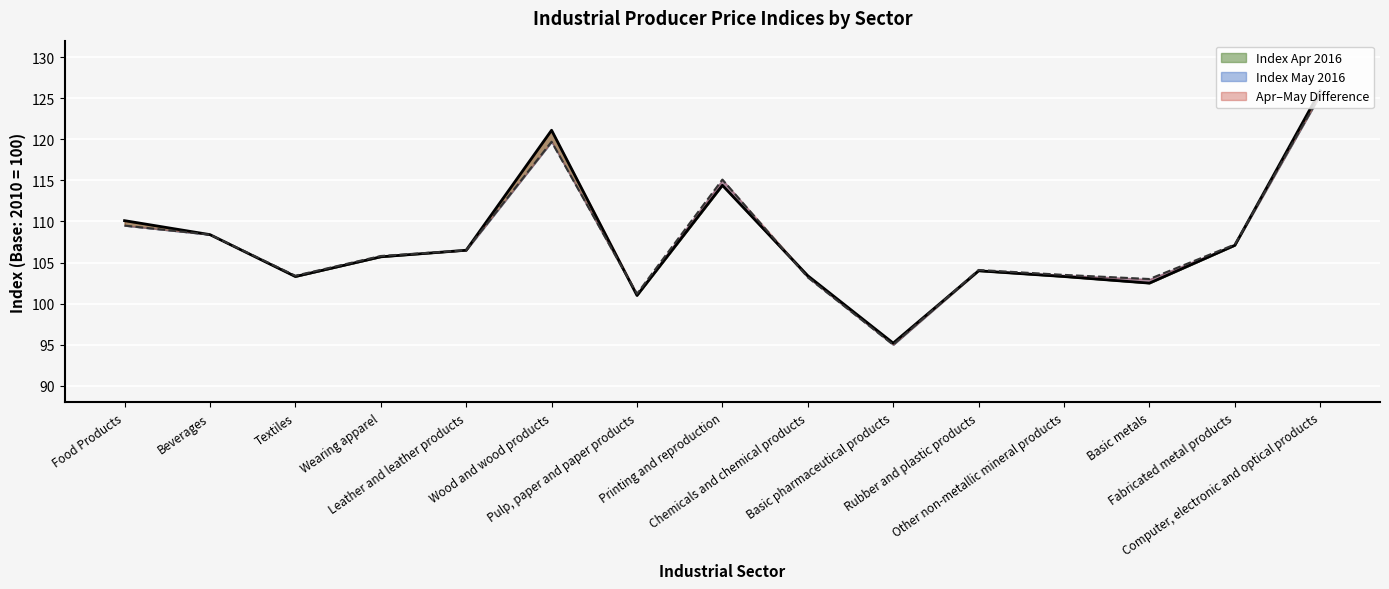

What is the sum of all Index May 2016 values?

1611.0